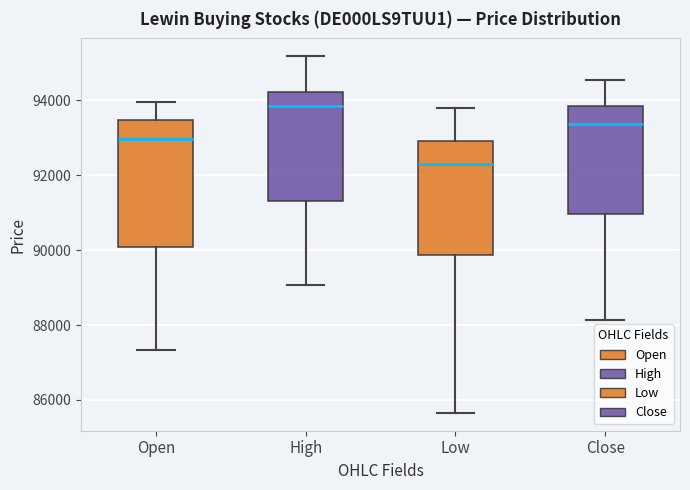

Which box has the highest median line?

High